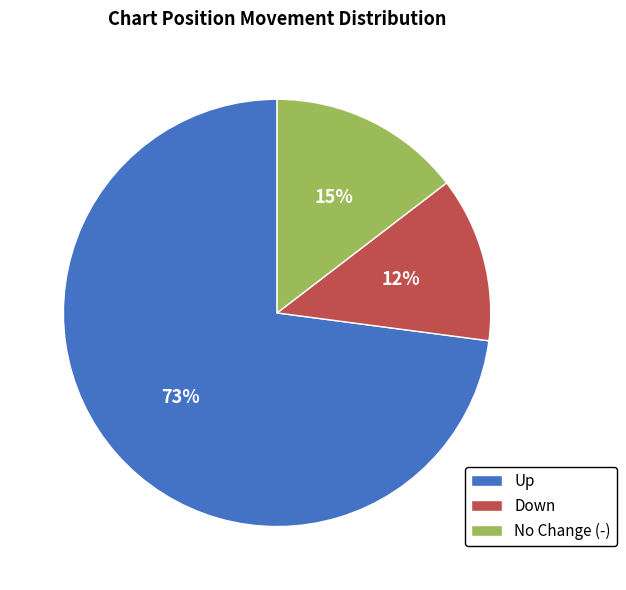

Between Down and No Change (-), which is larger?

No Change (-)